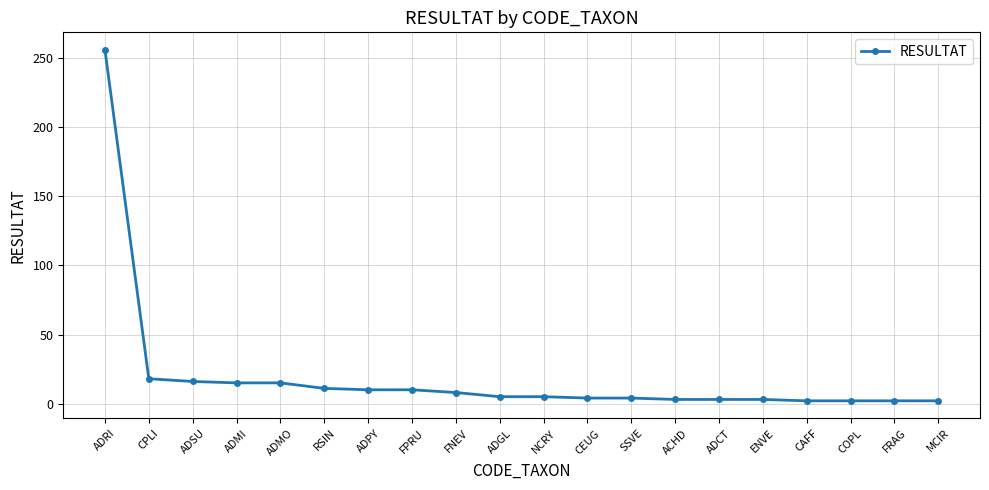

What is the label of the 12th point from the left?

CEUG